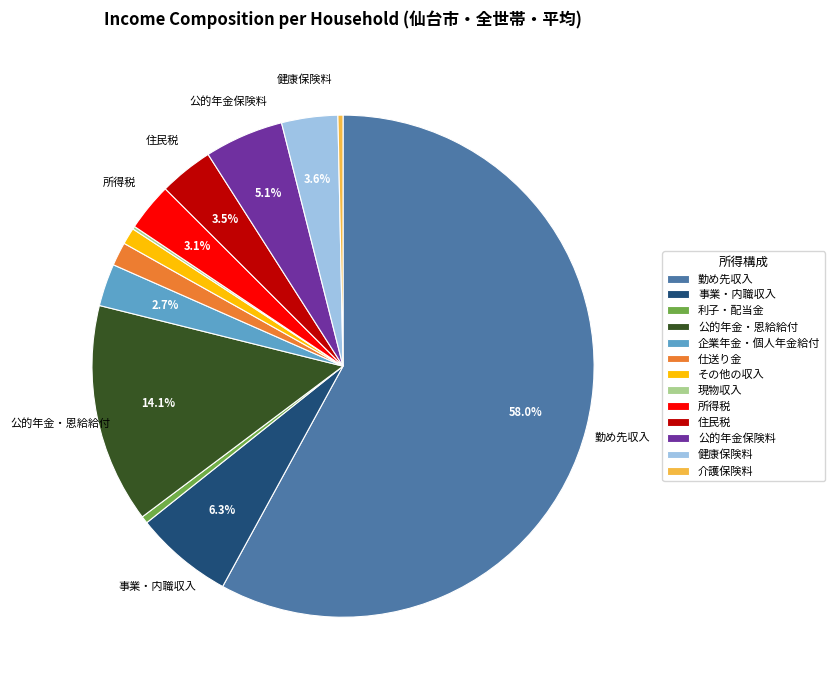

What is the majority slice?

勤め先収入